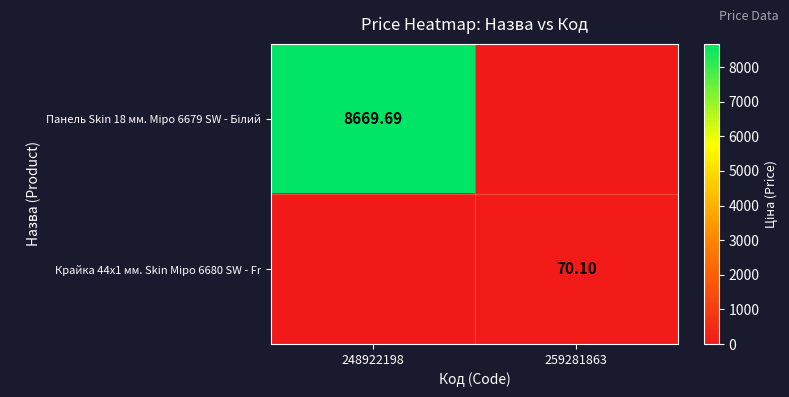

Rank the series by their maximum value, from lowest to highest.

Крайка 44x1 мм. Skin Міро 6680 SW - Fr, Панель Skin 18 мм. Міро 6679 SW - Білий